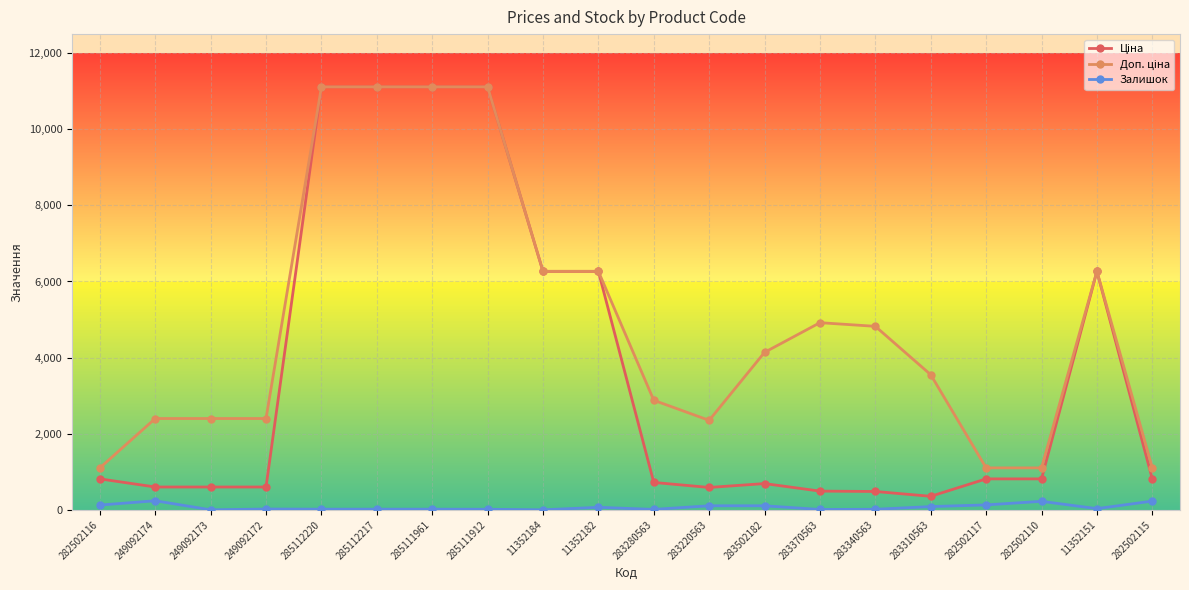

True or false: Залишок has a value of 17.0 at 285112217.

True